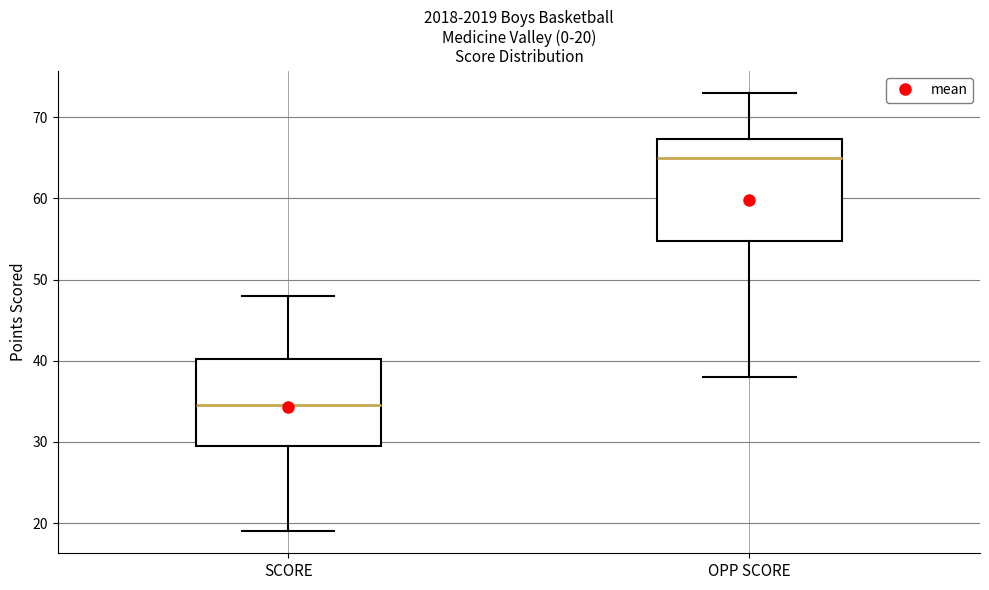

Which box has the lowest median line?

SCORE